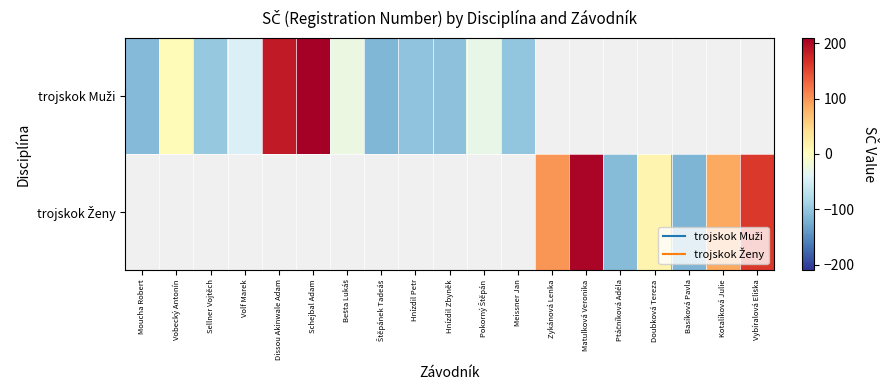

List the labels in order of trojskok Muži value, smallest first.

Štěpánek Tadeáš, Moucha Robert, Hnízdil Zbyněk, Hnízdil Petr, Meissner Jan, Sellner Vojtěch, Volf Marek, Pokorný Štěpán, Bešta Lukáš, Vobecký Antonín, Dissou Akinwale Adam, Schejbal Adam, Zykánová Lenka, Matulková Veronika, Ptáčníková Adéla, Doubková Tereza, Basíková Pavla, Kotalíková Julie, Vybíralová Eliška